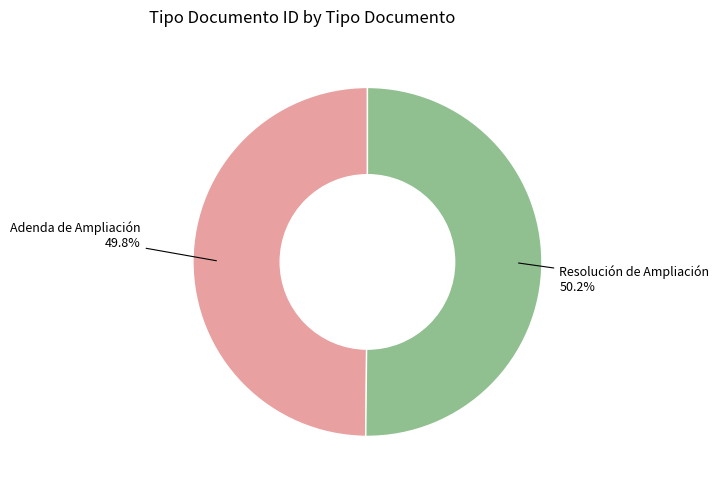

True or false: Adenda de Ampliación accounts for 38% of the total.

False